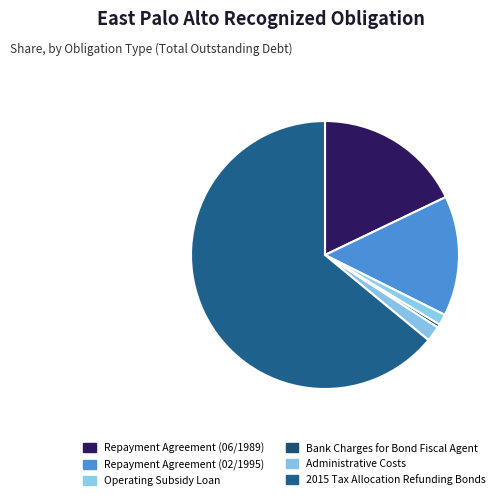

Does 2015 Tax Allocation Refunding Bonds represent more than half of the total?

Yes